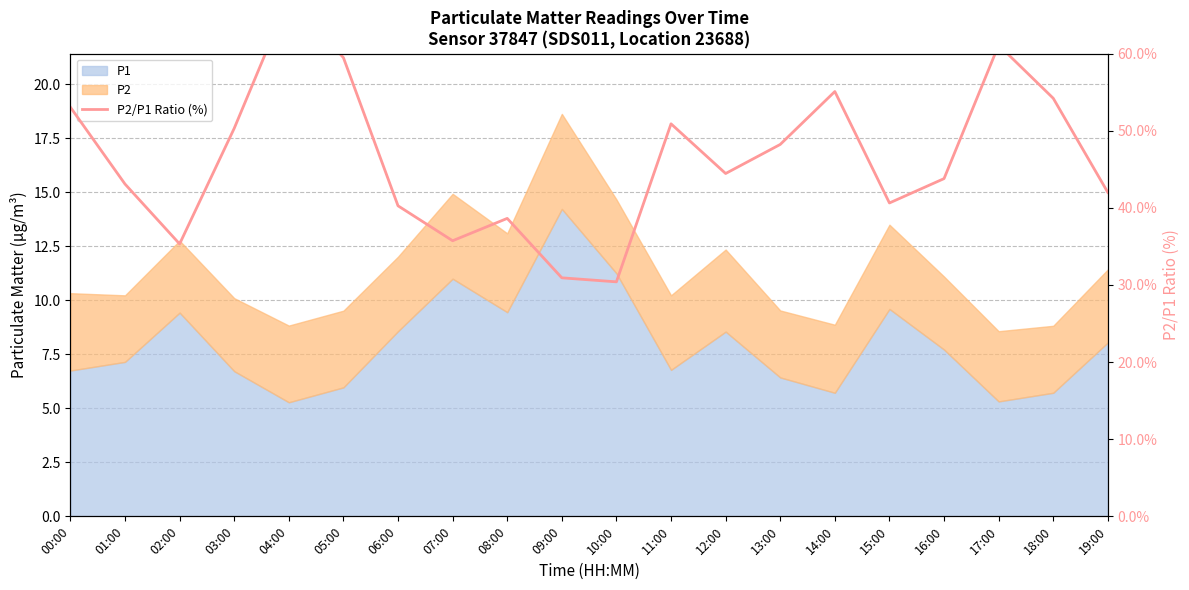

What is the label of the 18th point from the right?

02:00